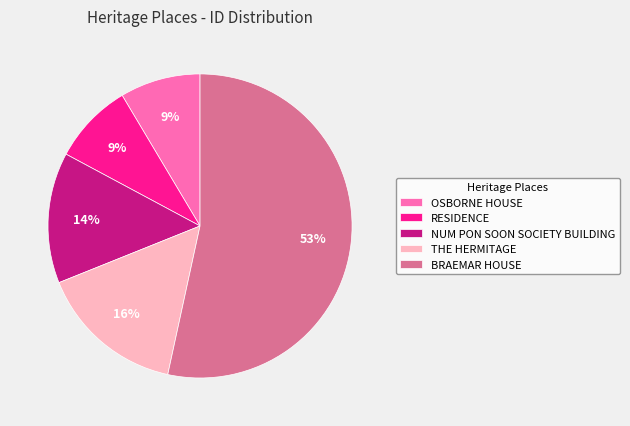

To the nearest percent, what is the difference between the RESIDENCE and THE HERMITAGE slice percentages?

7%